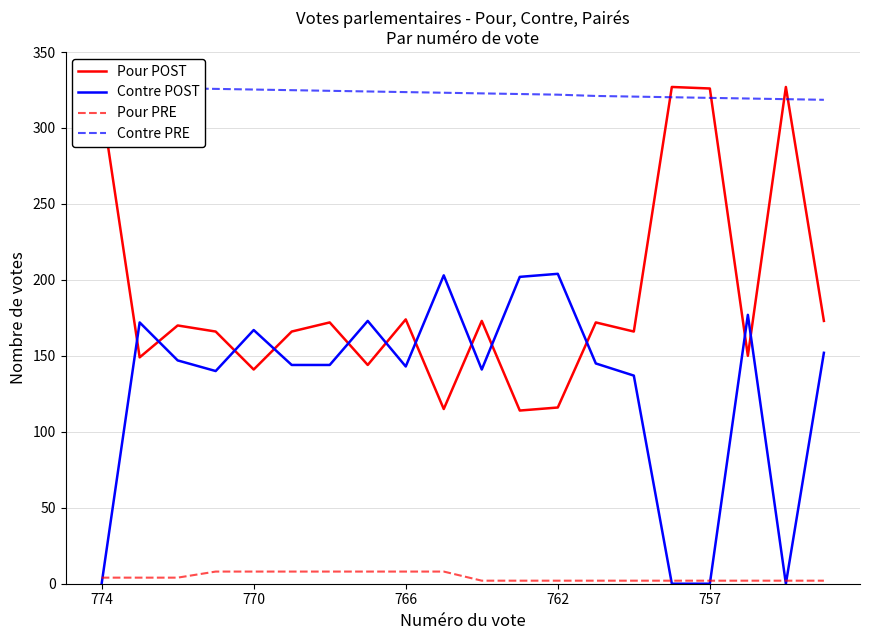

Is the value of Pour POST at 762 greater than the value of Pour PRE at 762?

Yes